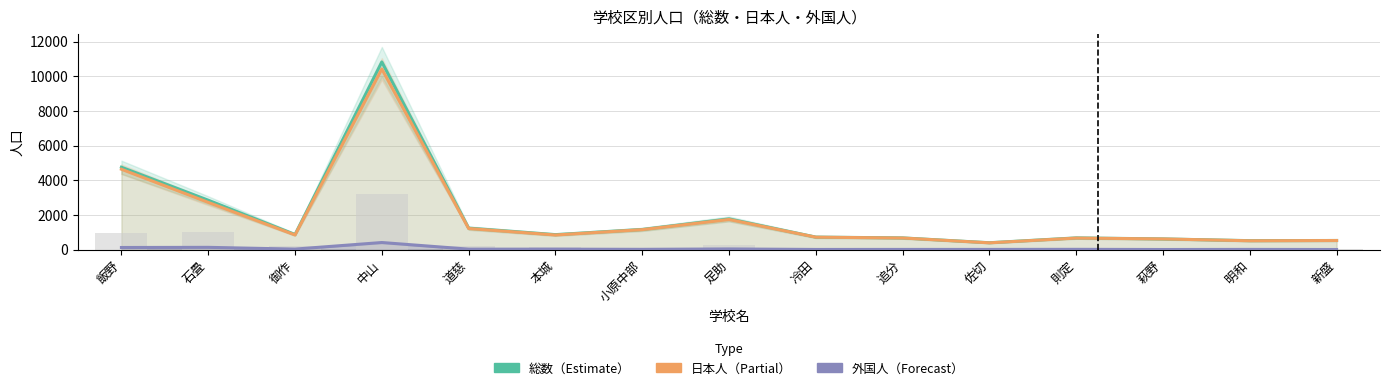

The value of 日本人 at 中山 is 13746. True or false?

False